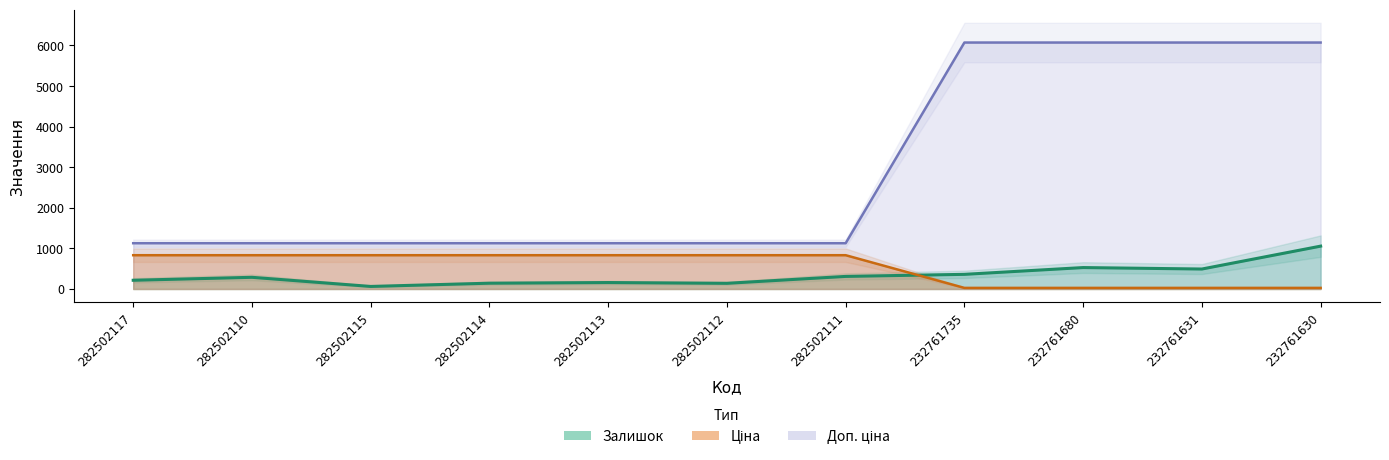

Is it true that Доп. ціна equals 4240.9 at 232761631?

False